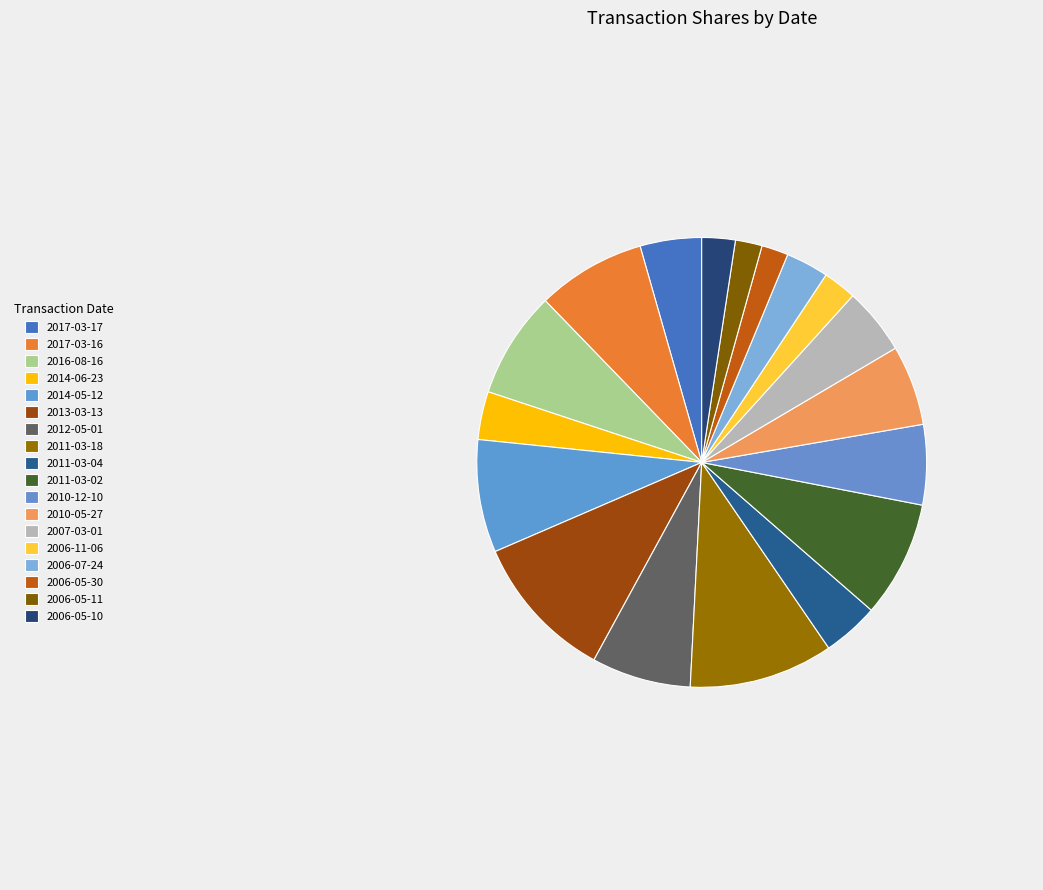

Count the number of slices in the pie.

18